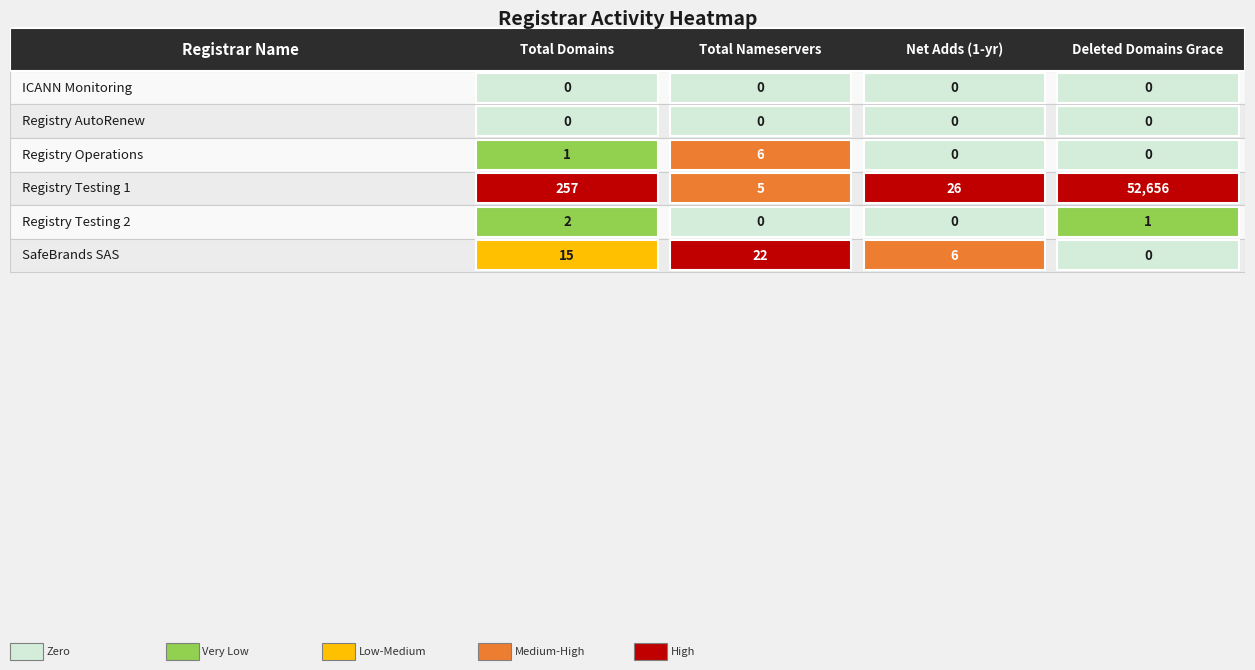

How many values in SafeBrands SAS are above zero?

3